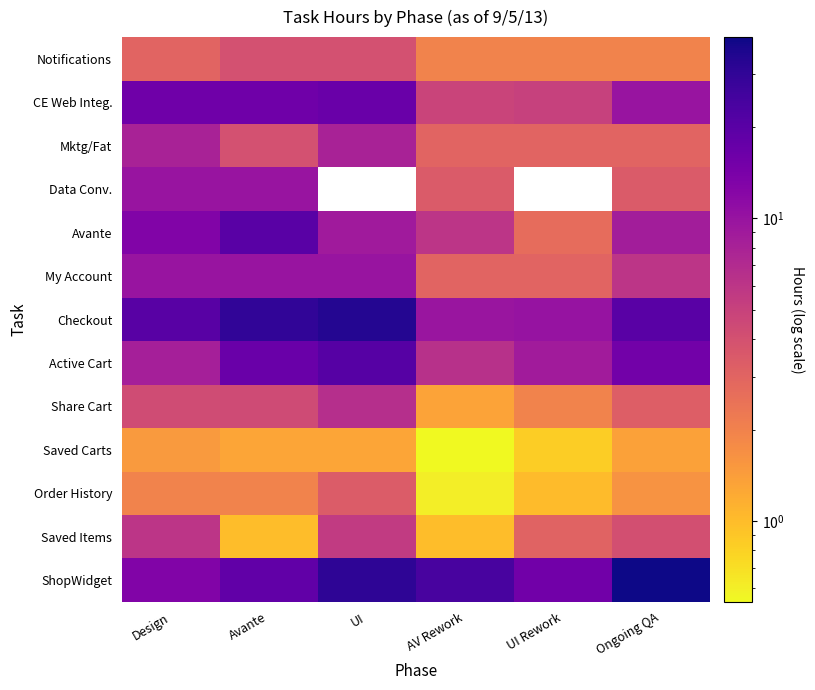

What is the total value across all series at Avante?

138.5